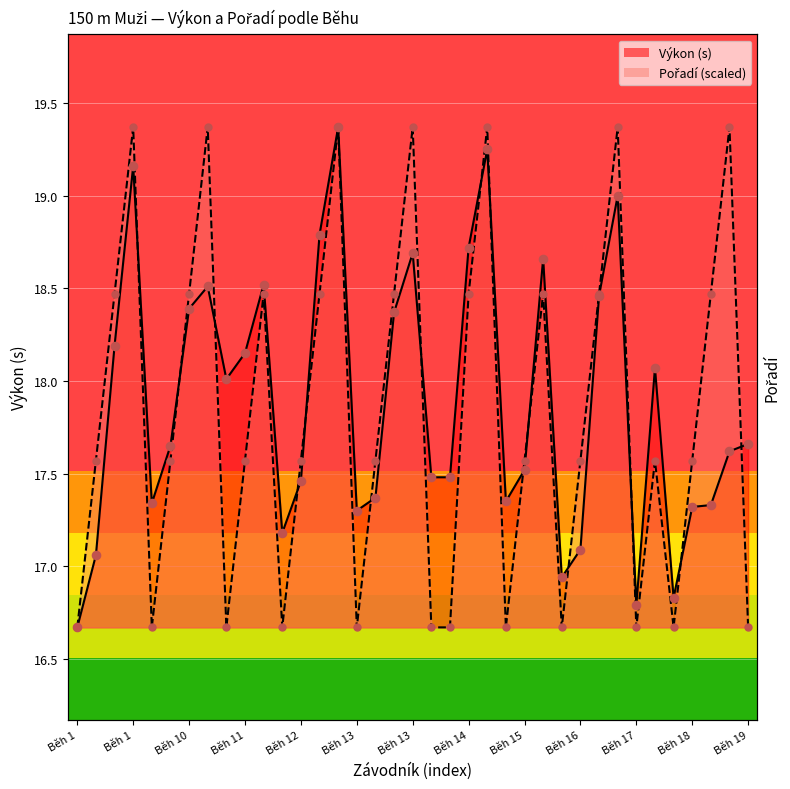

Which series reaches the maximum Y coordinate?

Výkon